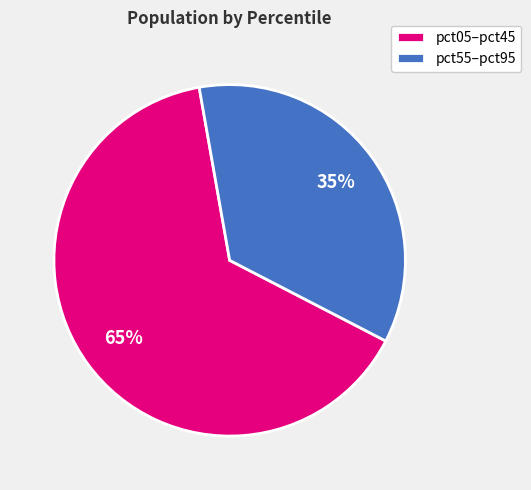

What is the smallest slice in the pie chart?

pct55–pct95